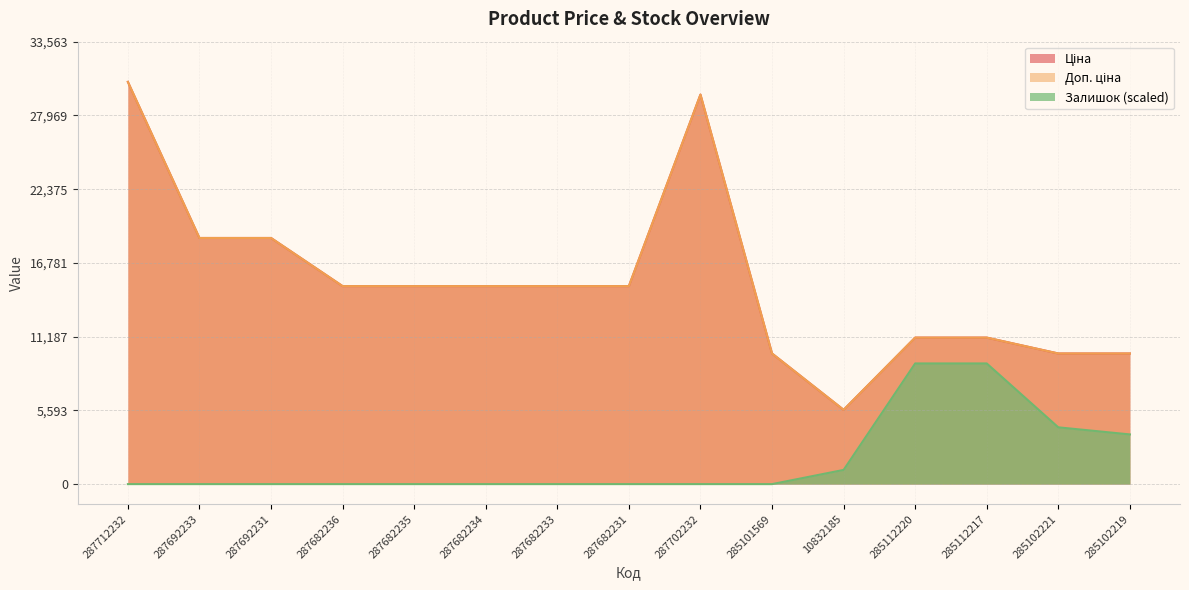

The value of Доп. ціна at 287682235 is 24025.5. True or false?

False